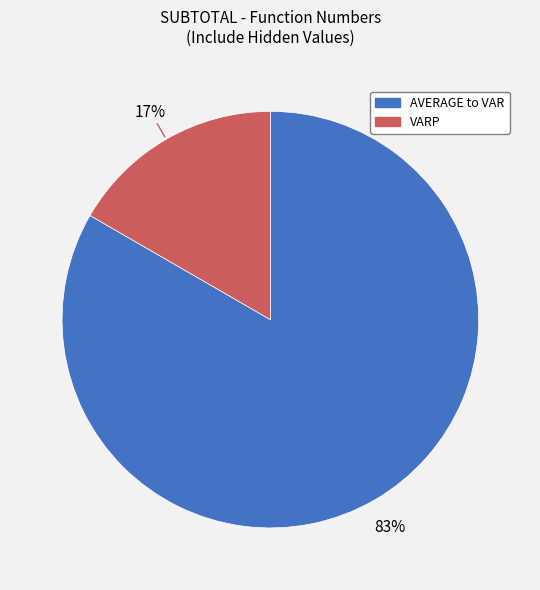

To the nearest percent, what is the average slice percentage?

50%